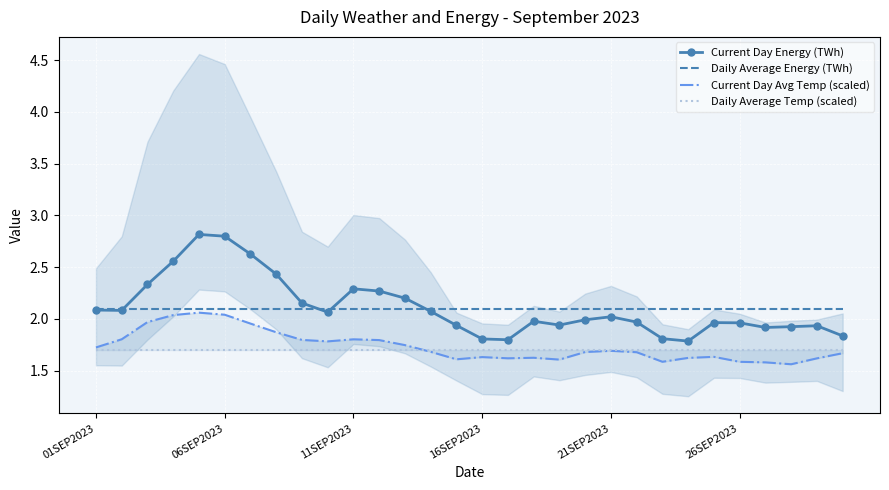

Which has a higher value, 28 or 29?

28